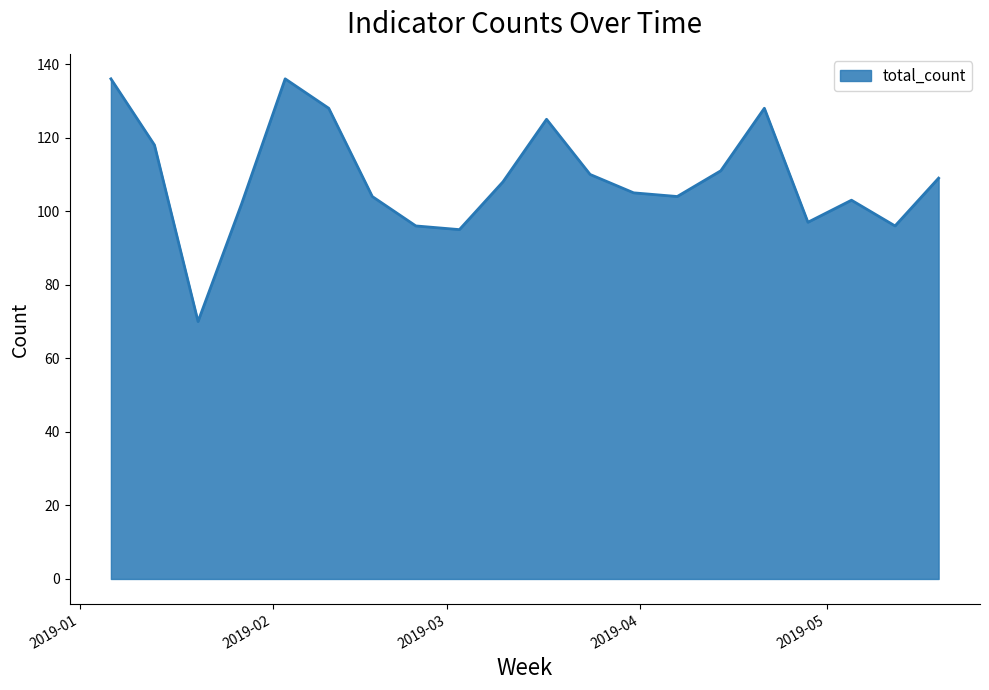

What is the maximum value shown in the chart?

136